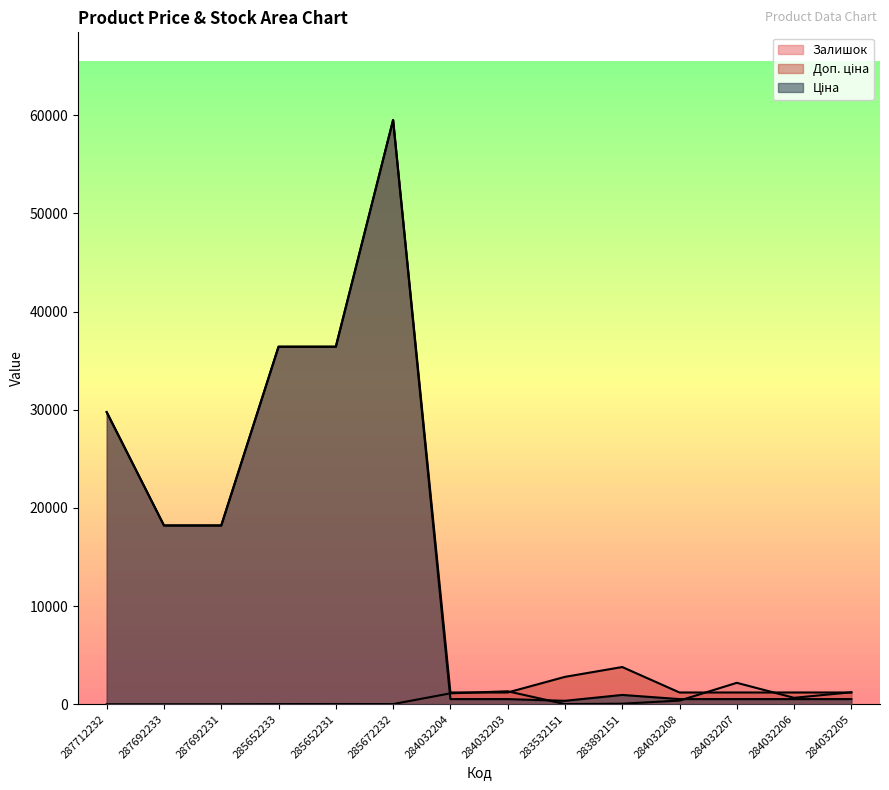

What is the spread (max minus min) of values at 284032203?

796.8